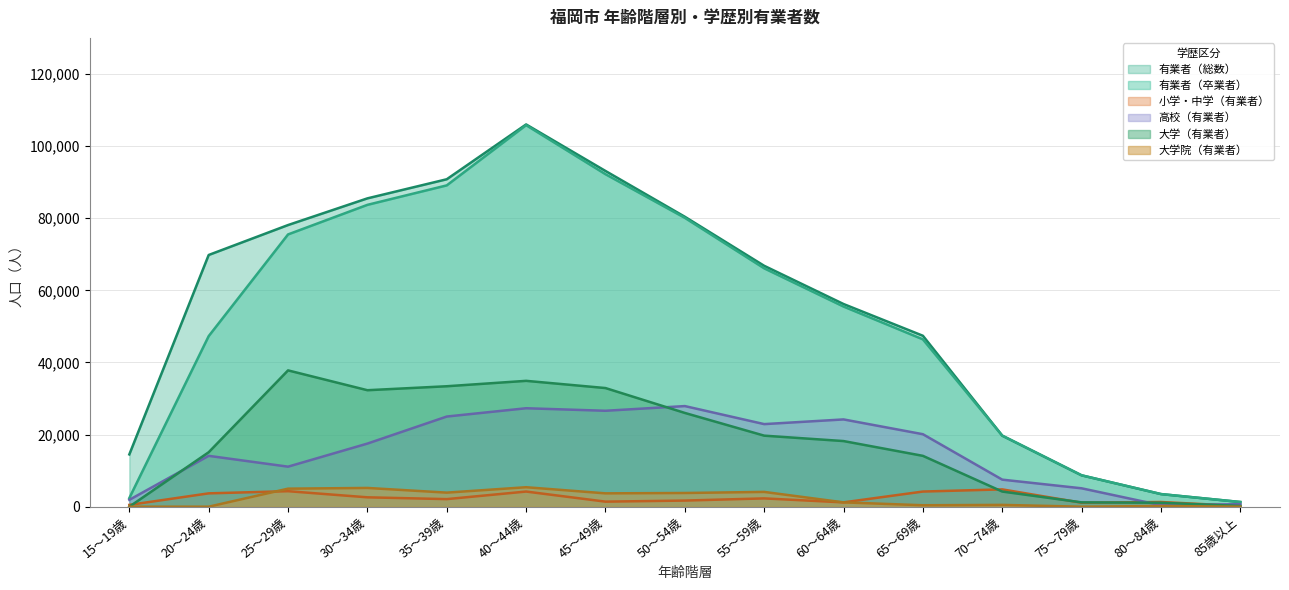

Is it true that 高校（有業者） equals 4654 at 20～24歳?

False